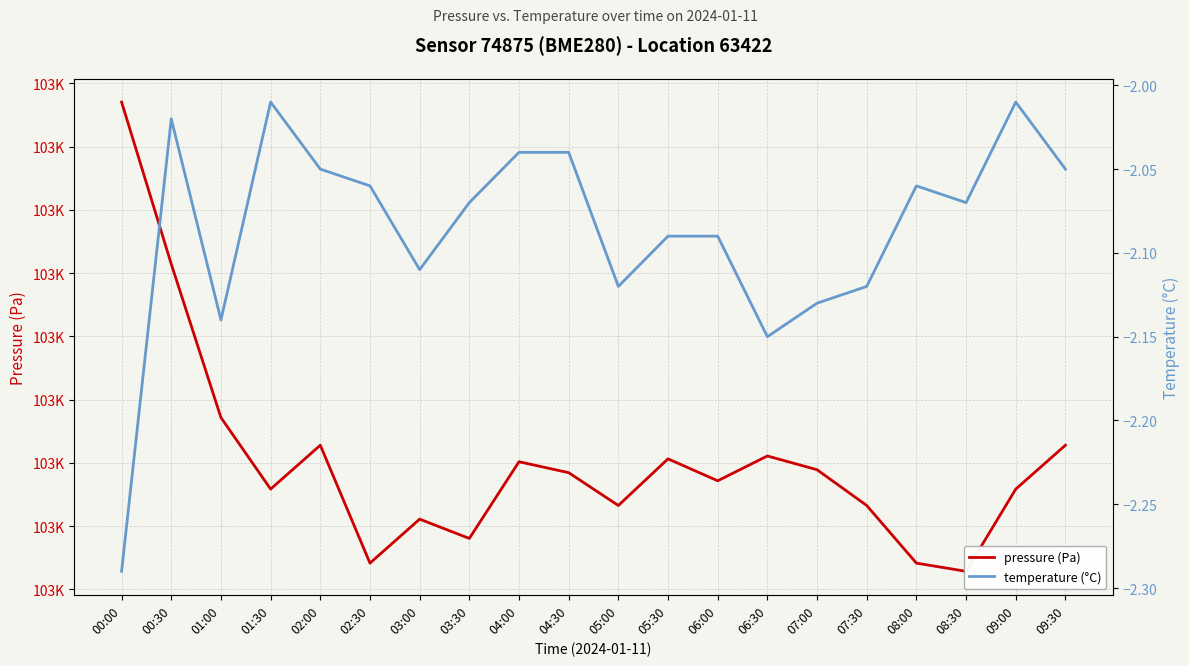

List the series in order of their overall mean, highest first.

pressure (Pa), temperature (°C)